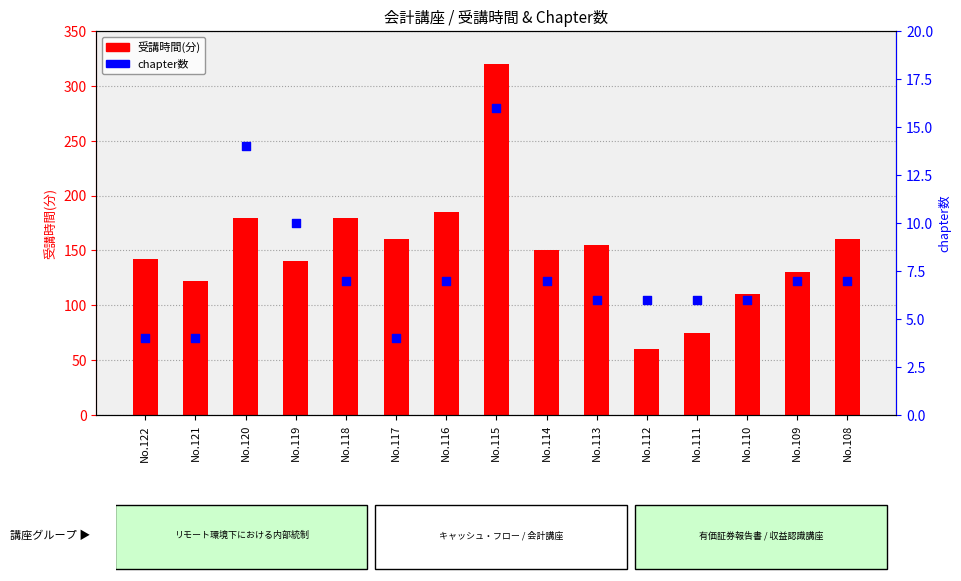

Which series contains the highest Y value?

受講時間(分)